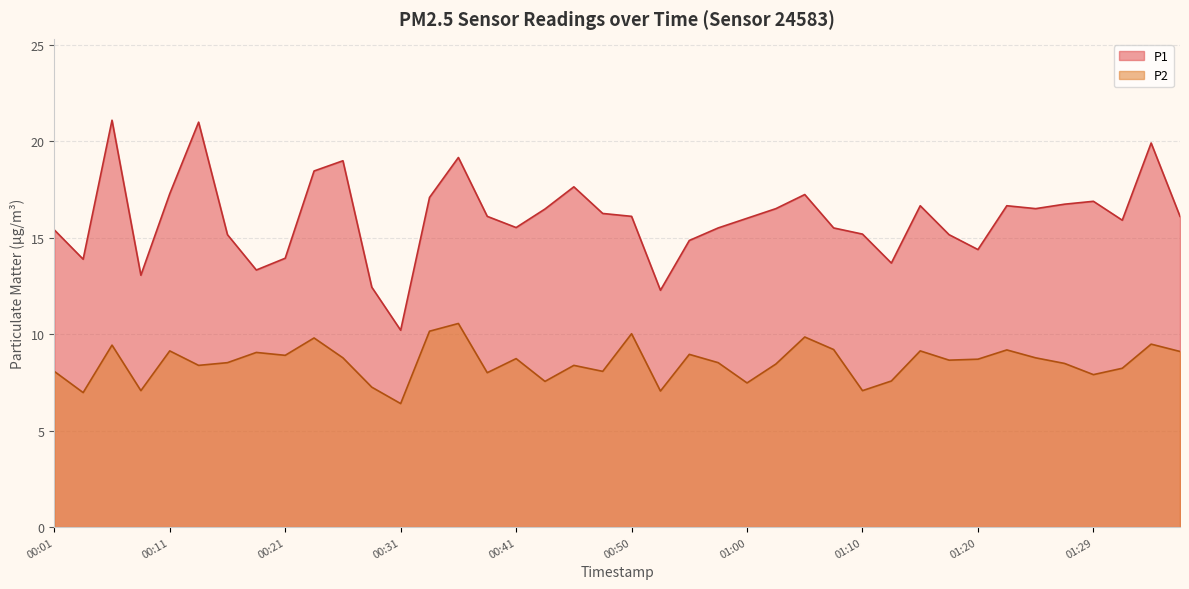

How many values in the P1 series exceed 16?

21